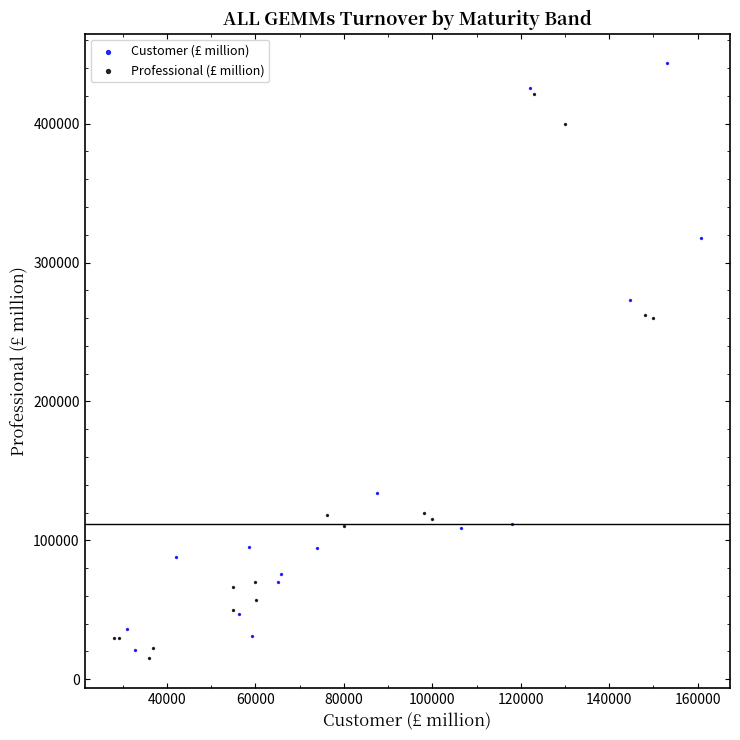

Which series reaches the maximum Y coordinate?

Customer (£ million)